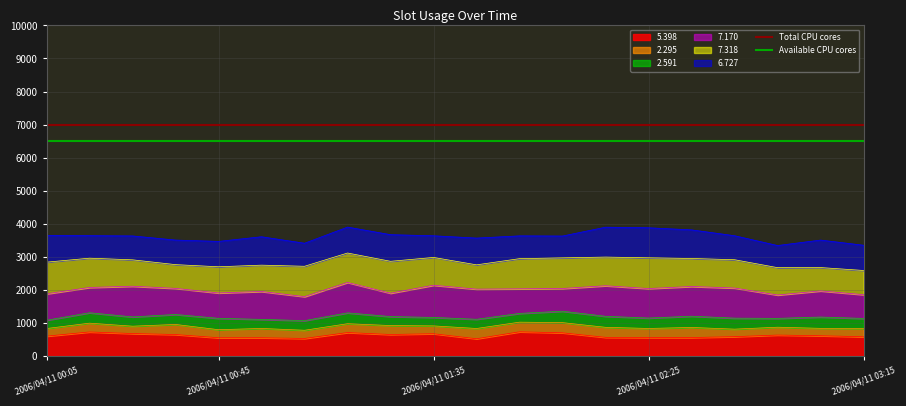

What is the lowest value of the 5.398 series?

520.4